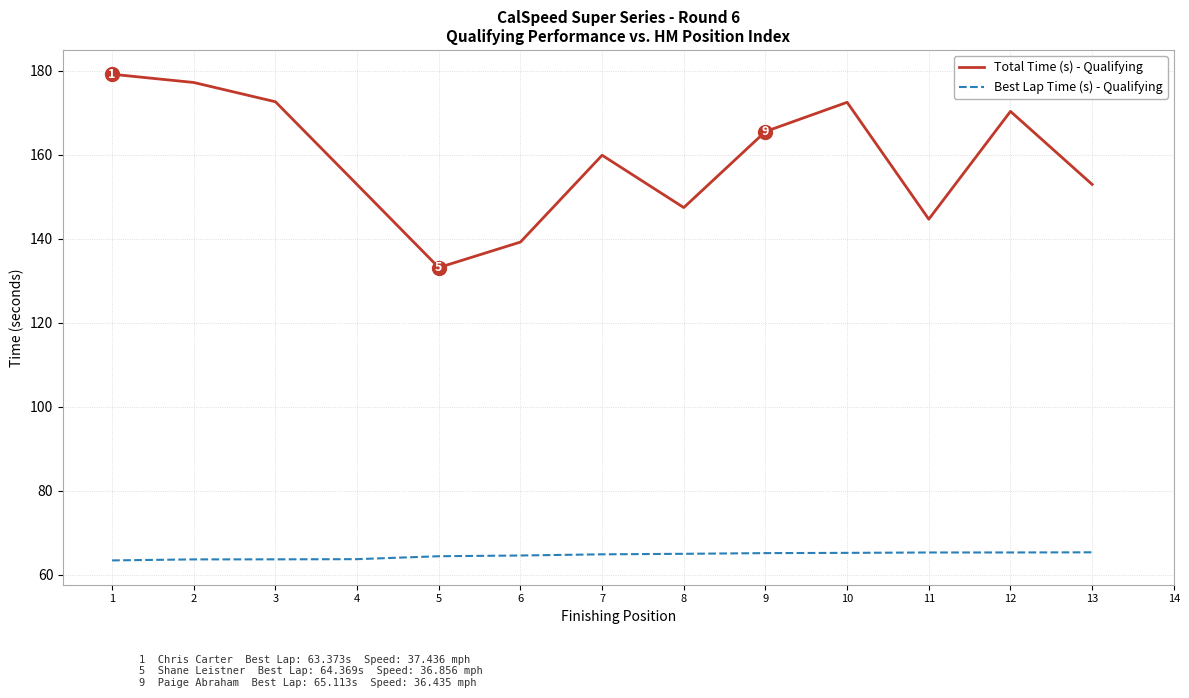

What is the greatest value displayed?

179.2